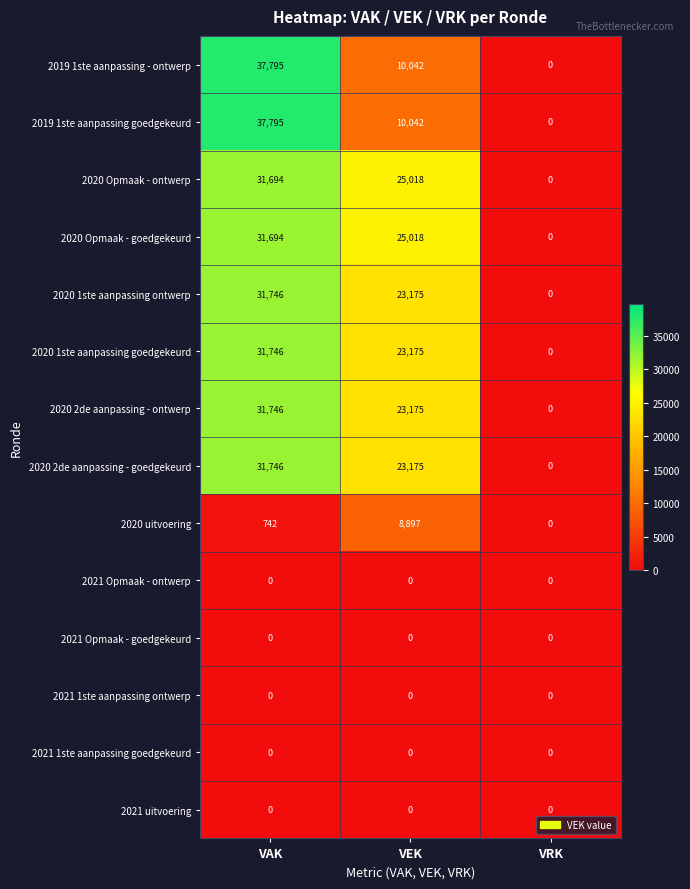

What is the greatest value displayed?

37795